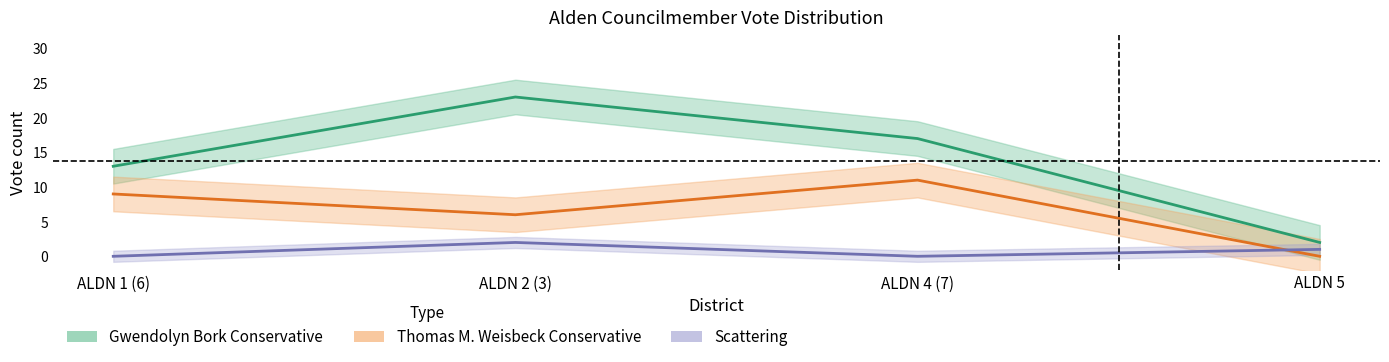

Reading left to right, what are all the values shown in this chart?

Gwendolyn Bork Conservative: ALDN 1 (6)=13	ALDN 2 (3)=23	ALDN 4 (7)=17	ALDN 5=2
Thomas M. Weisbeck Conservative: ALDN 1 (6)=9	ALDN 2 (3)=6	ALDN 4 (7)=11	ALDN 5=0
Scattering: ALDN 1 (6)=0	ALDN 2 (3)=2	ALDN 4 (7)=0	ALDN 5=1